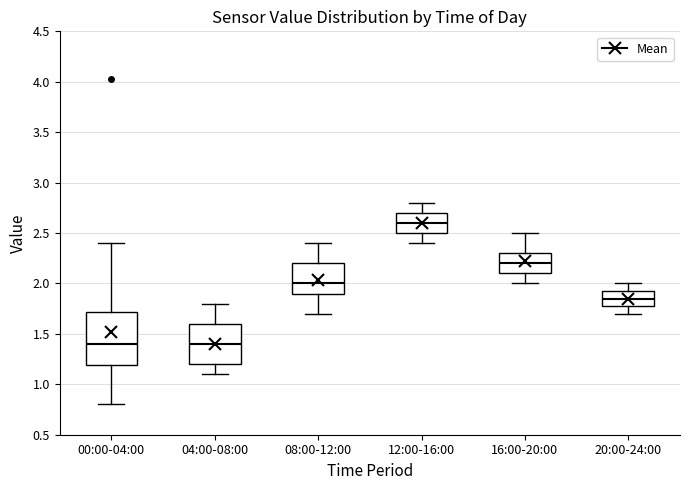

Reading left to right, read every box against the y-axis: the position of its median line, the range the box covers, and the ends of its whiskers. The values are not printed on the chart, so give them approximately, as read against the axis.

00:00-04:00: median 1.40, box 1.20 to 1.70, whiskers 0.80 to 2.40
04:00-08:00: median 1.40, box 1.20 to 1.60, whiskers 1.10 to 1.80
08:00-12:00: median 2.00, box 1.90 to 2.20, whiskers 1.70 to 2.40
12:00-16:00: median 2.60, box 2.50 to 2.70, whiskers 2.40 to 2.80
16:00-20:00: median 2.20, box 2.10 to 2.30, whiskers 2.00 to 2.50
20:00-24:00: median 1.85, box 1.80 to 1.95, whiskers 1.70 to 2.00